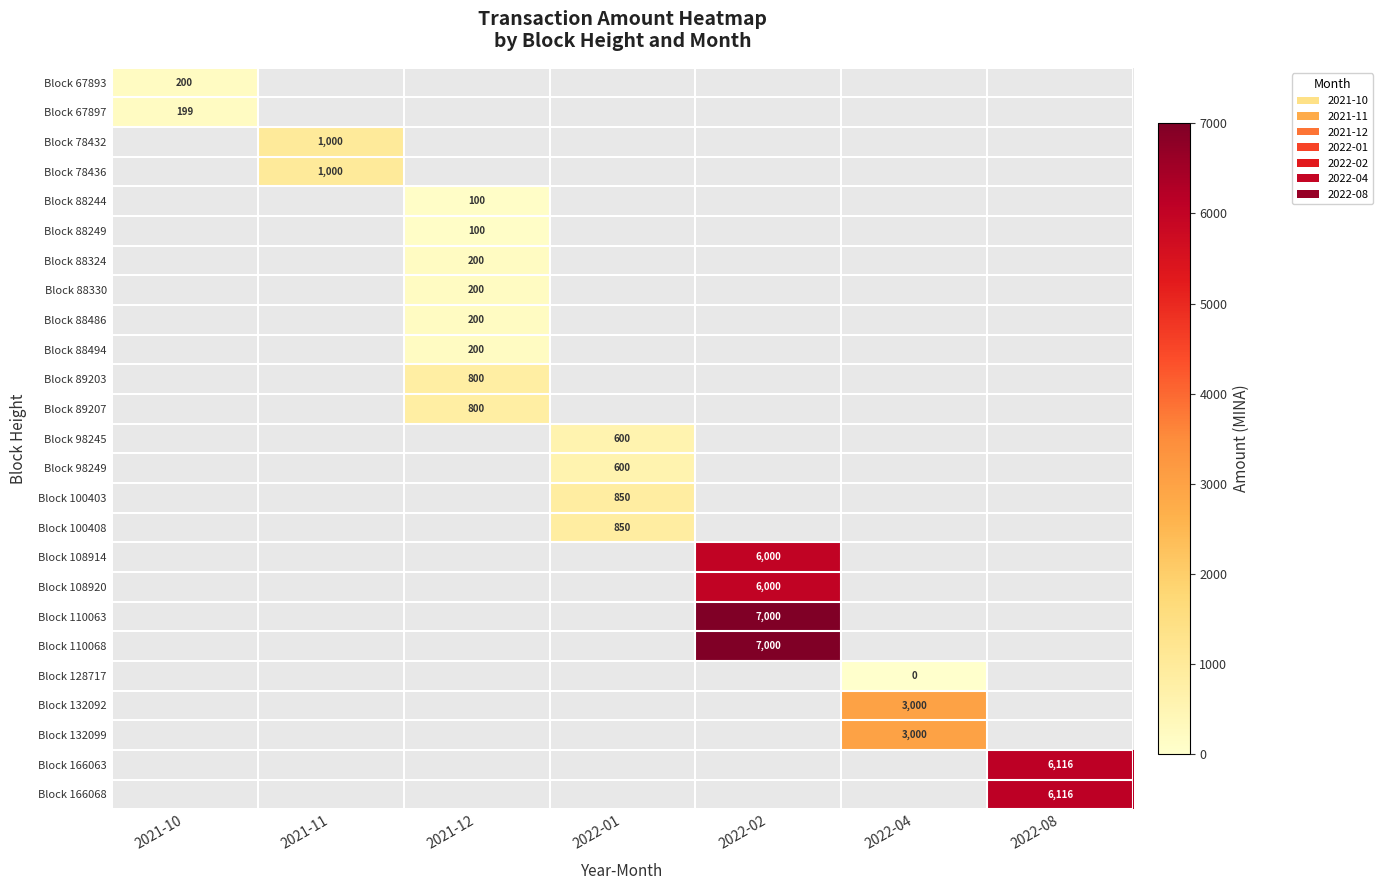

Which label corresponds to the largest value in the chart?

2022-02